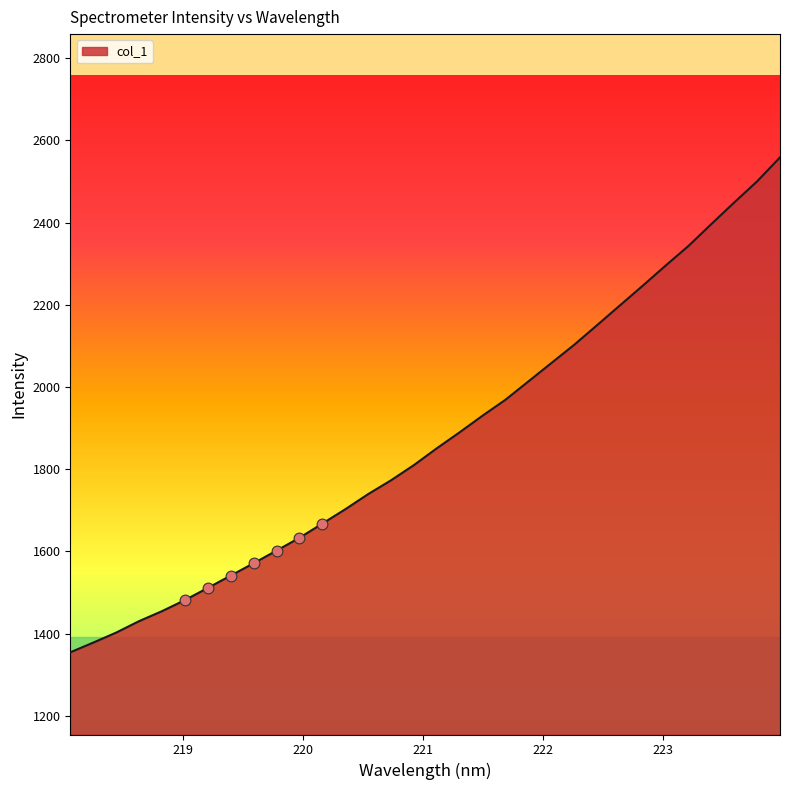

What is the difference between the maximum and minimum values?

1204.4